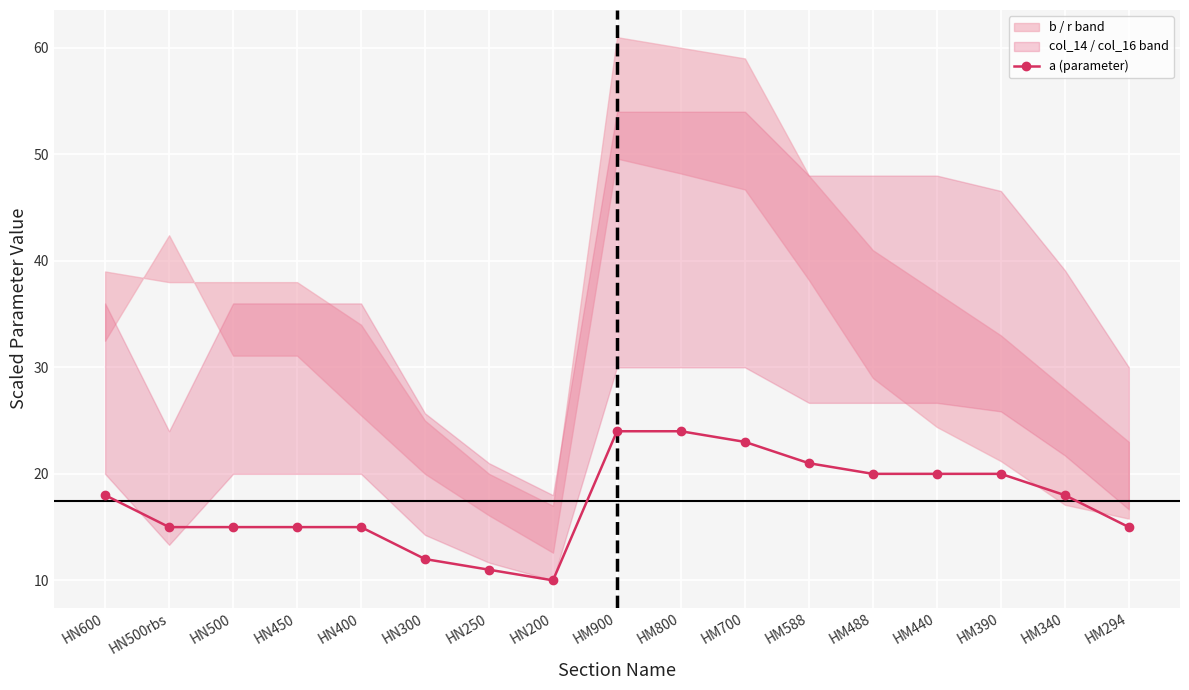

How many interior local valleys (lower than both neighbors) does the data have?

1